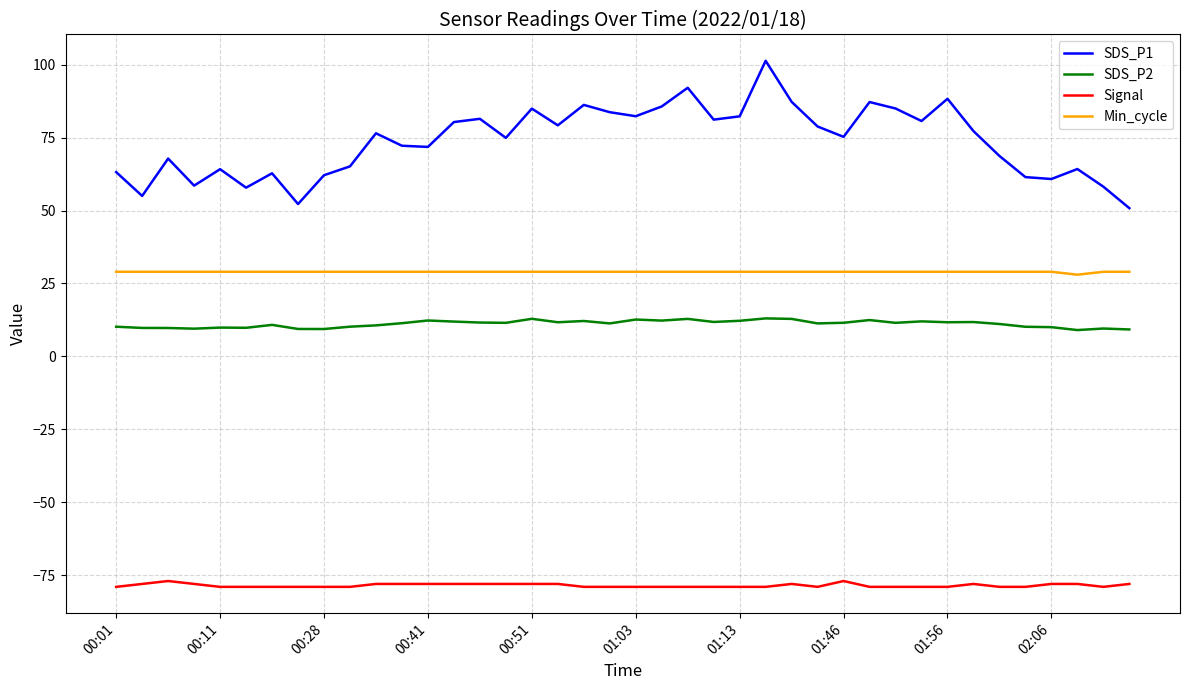

True or false: SDS_P2 and Signal cross at least once.

False